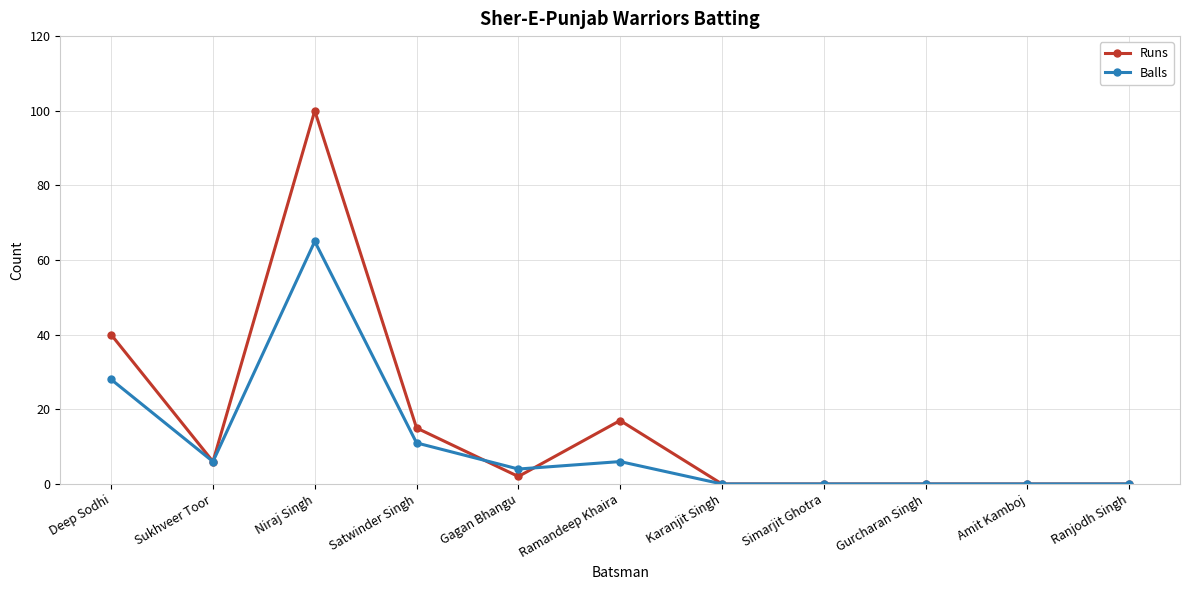

What is the maximum value for Balls?

65